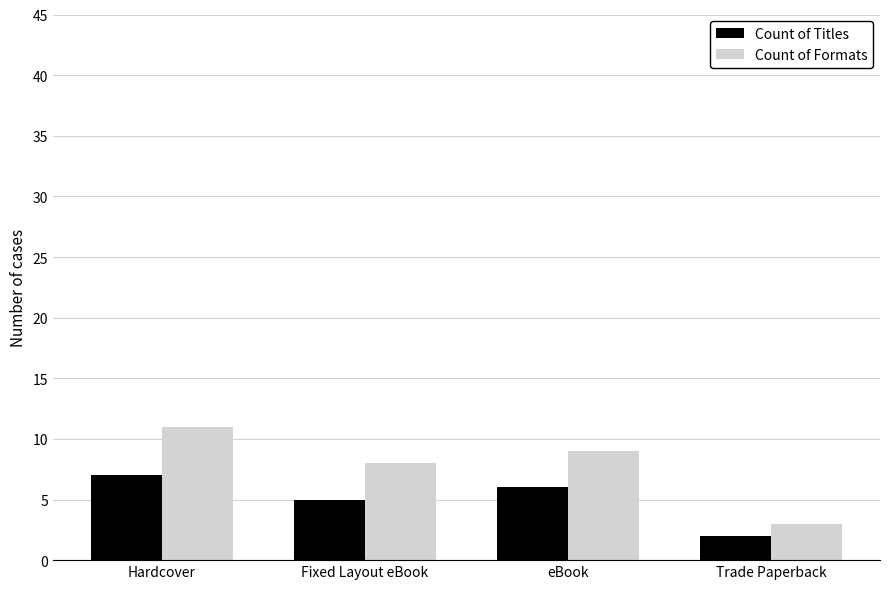

Rank the series by their maximum value, from highest to lowest.

Count of Formats, Count of Titles